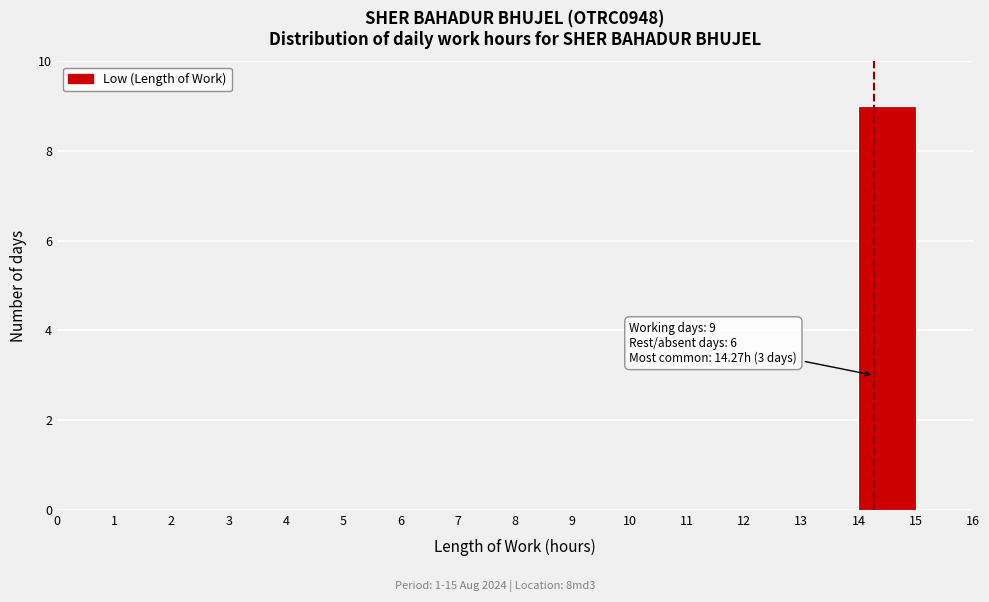

Which range on the x-axis has the tallest bar?

14 to 15